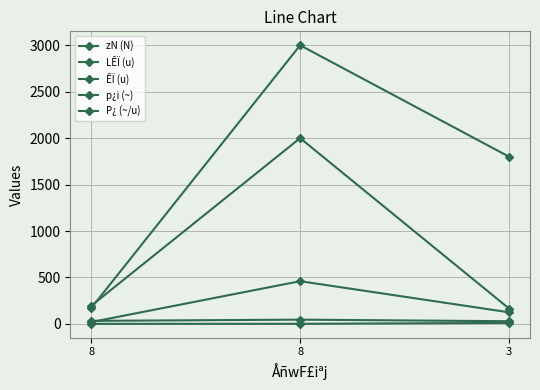

What is the value of the LÊÏ (u) point at the 3rd from the left?

165.0